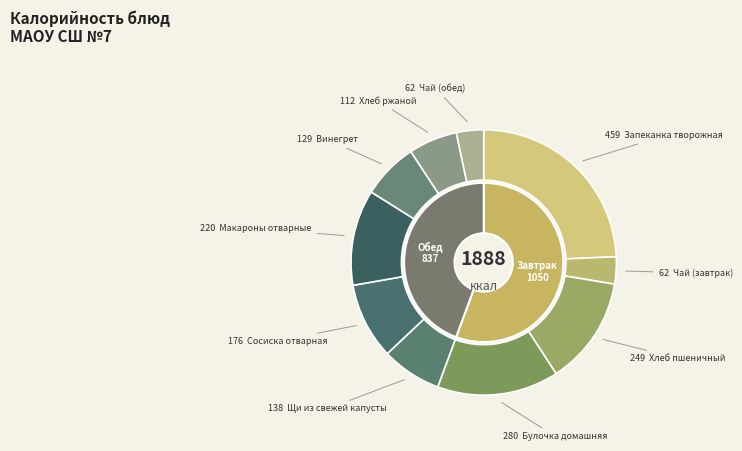

Rank the categories by value from lowest to highest.

Чай (завтрак), Чай (обед), Хлеб ржаной, Винегрет, Щи из свежей капусты, Сосиска отварная, Макароны отварные, Хлеб пшеничный, Булочка домашняя, Запеканка творожная